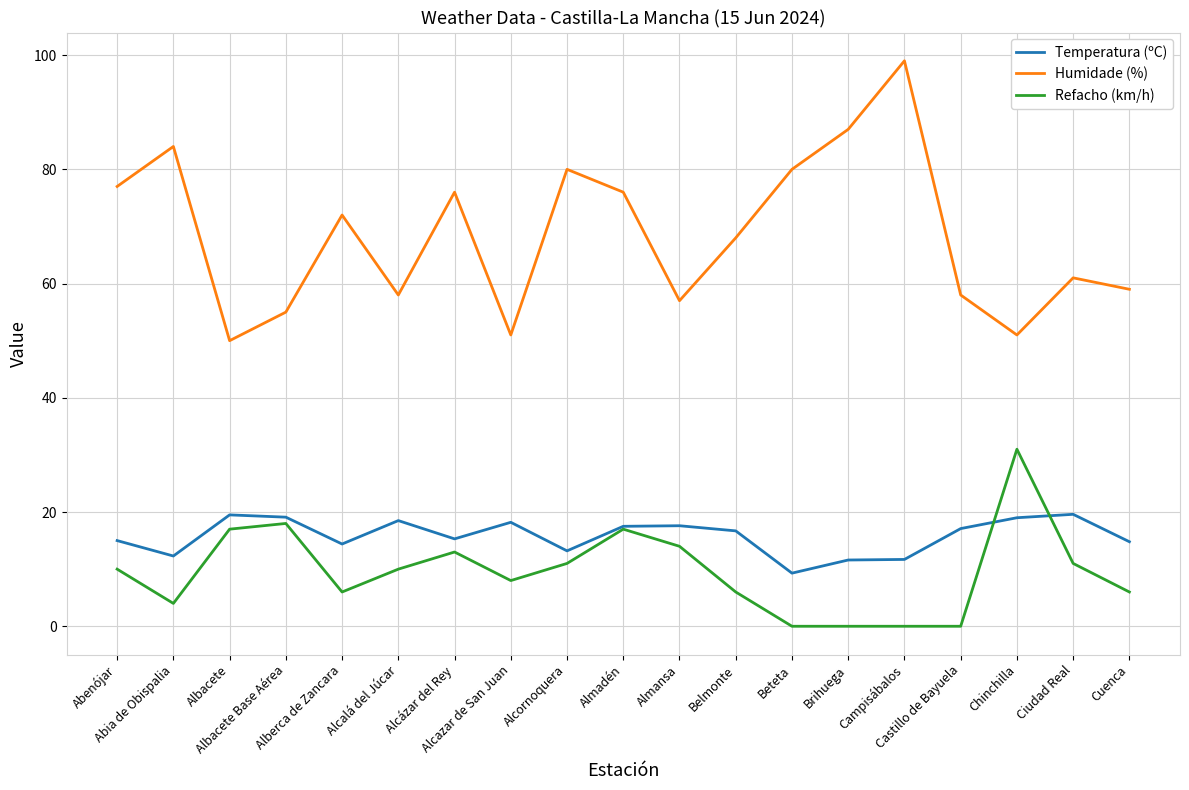

What is the maximum value for Humidade (%)?

99.0